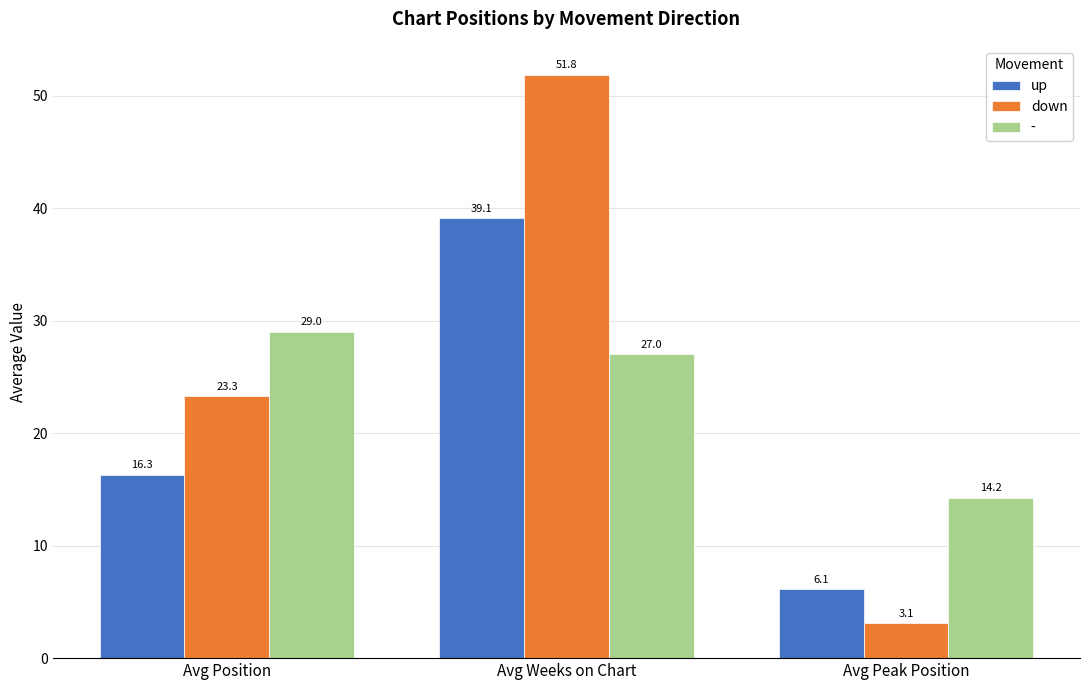

The up series shows 39.1 at Avg Weeks on Chart. True or false?

True